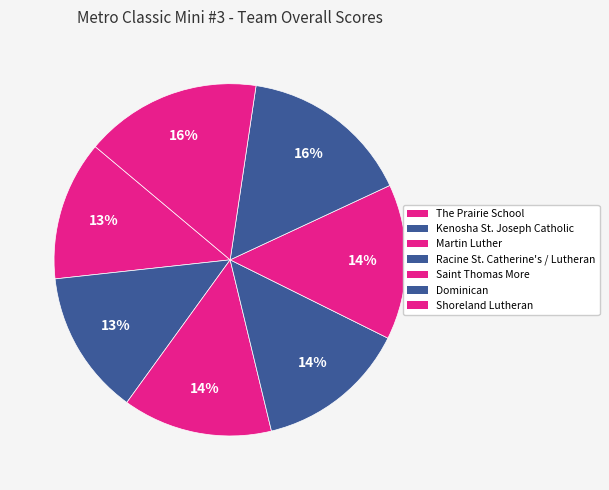

Is there any slice that represents more than half of the pie?

No